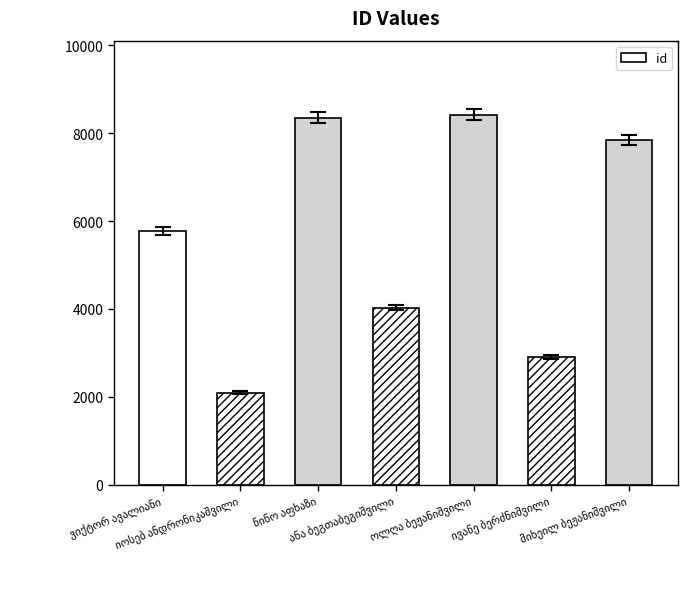

What is the maximum value shown in the chart?

8422